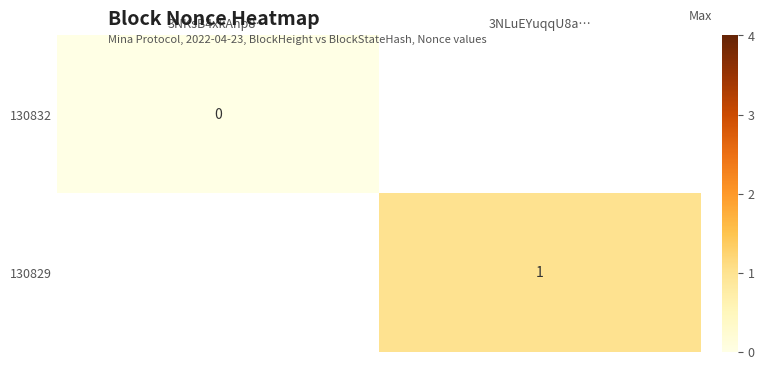

List the series in order of their peak value, lowest first.

130832, 130829